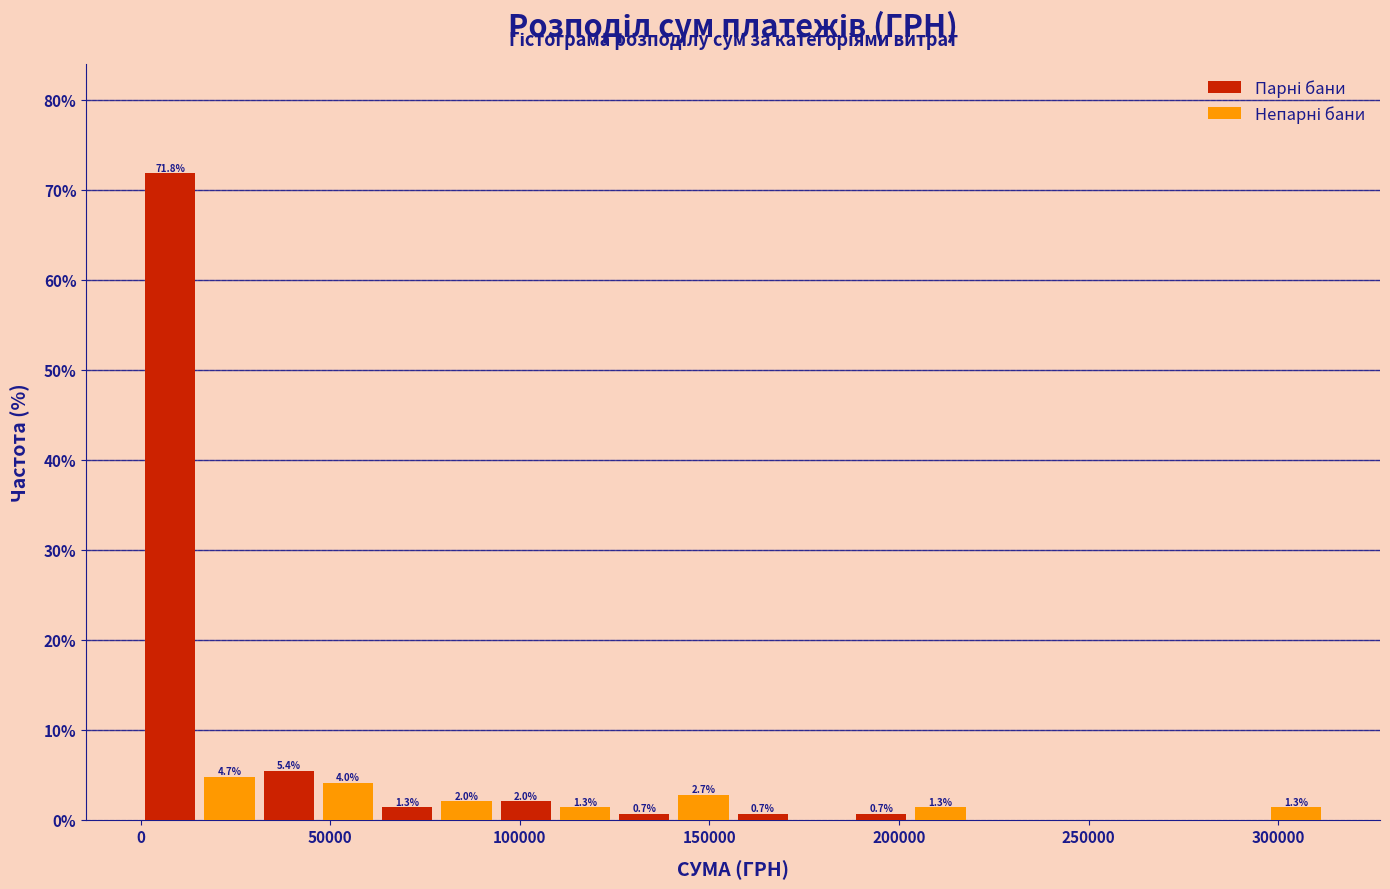

Around what value on the x-axis is the tallest bar? Give the approximate position of its centre, as read against the axis.

10000